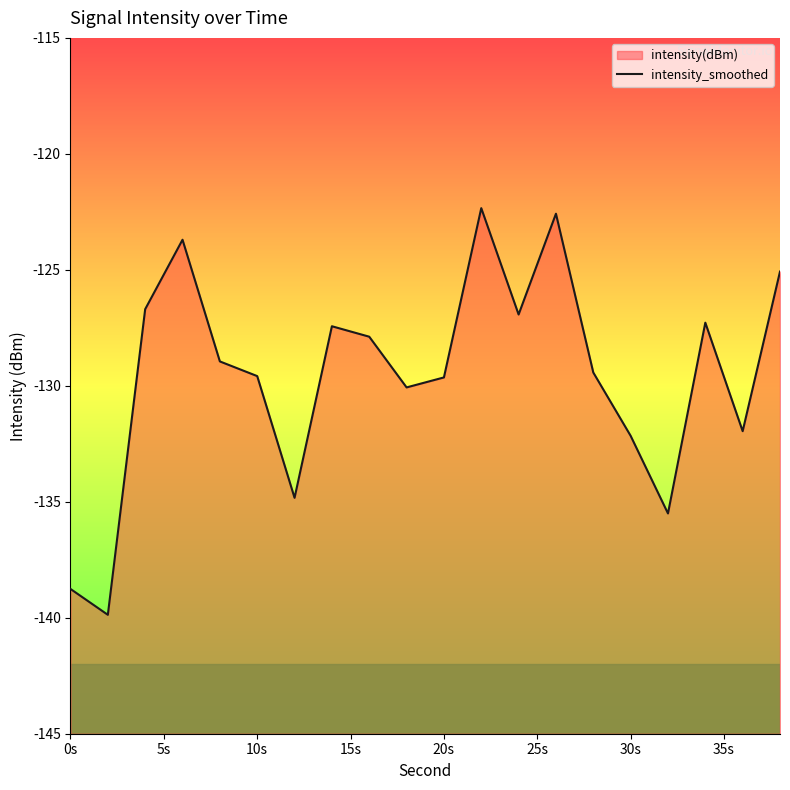

How many interior local peaks (higher than both neighbors) does the data have?

5